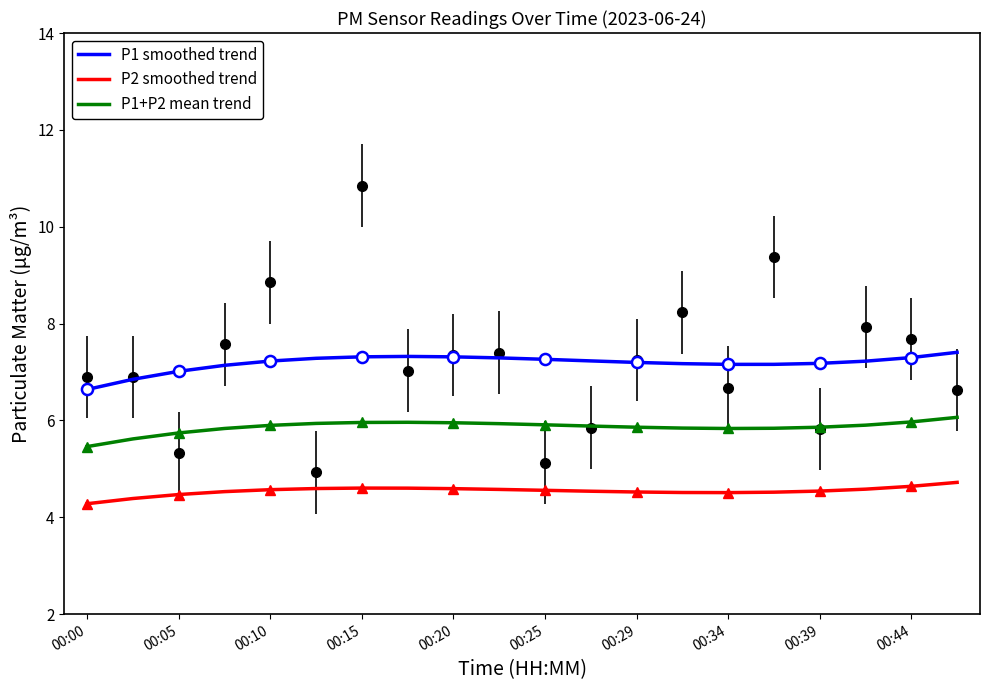

Rank the series at 11 from highest to lowest value.

P1 smoothed trend, P1+P2 mean trend, P2 smoothed trend